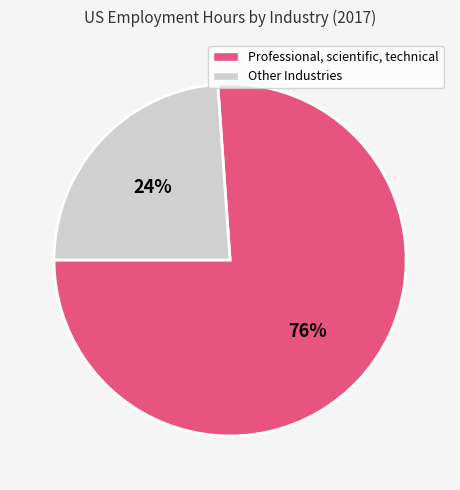

To the nearest percent, what is the difference between the largest and smallest slice percentages?

52%